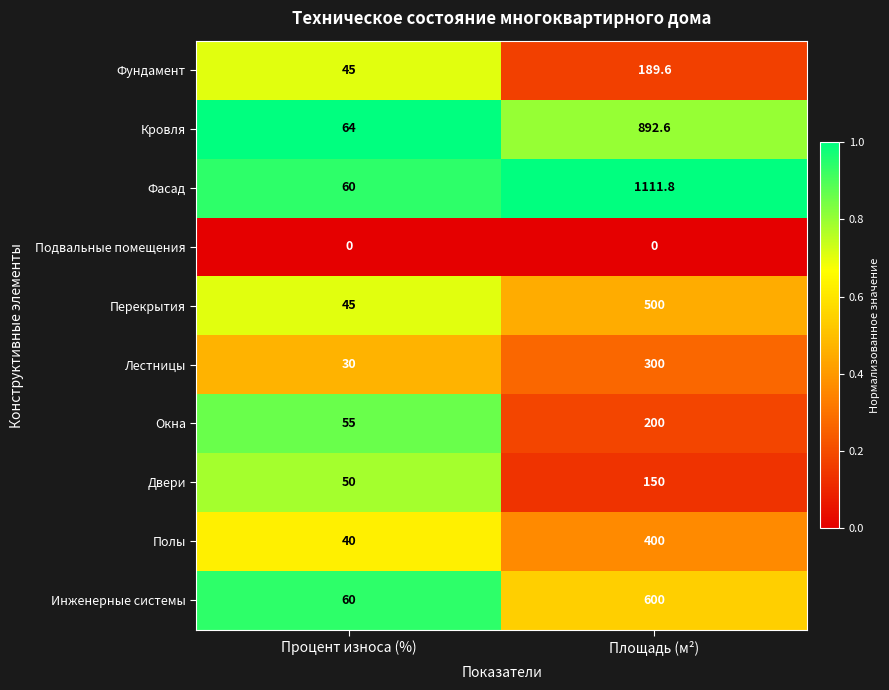

Reading right to left, what are all the values shown in this chart?

Фундамент: Площадь (м²)=189.6	Процент износа (%)=45.0
Кровля: Площадь (м²)=892.6	Процент износа (%)=64.0
Фасад: Площадь (м²)=1111.8	Процент износа (%)=60.0
Подвальные помещения: Площадь (м²)=0.0	Процент износа (%)=0.0
Перекрытия: Площадь (м²)=500.0	Процент износа (%)=45.0
Лестницы: Площадь (м²)=300.0	Процент износа (%)=30.0
Окна: Площадь (м²)=200.0	Процент износа (%)=55.0
Двери: Площадь (м²)=150.0	Процент износа (%)=50.0
Полы: Площадь (м²)=400.0	Процент износа (%)=40.0
Инженерные системы: Площадь (м²)=600.0	Процент износа (%)=60.0